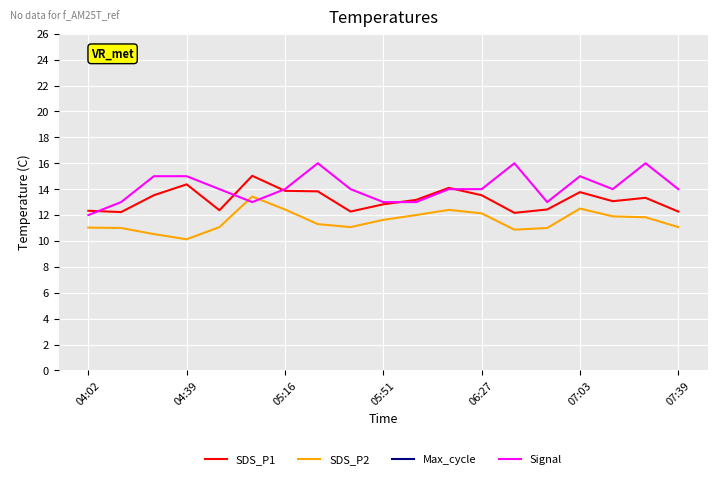

The value of Signal at 07:39 is 21.7. True or false?

False